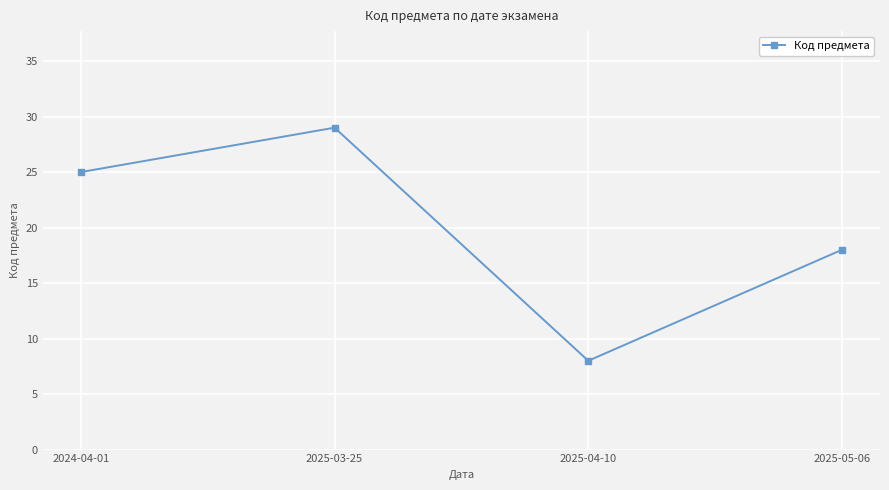

Reading left to right, what are all the values shown in this chart?

25	29	8	18